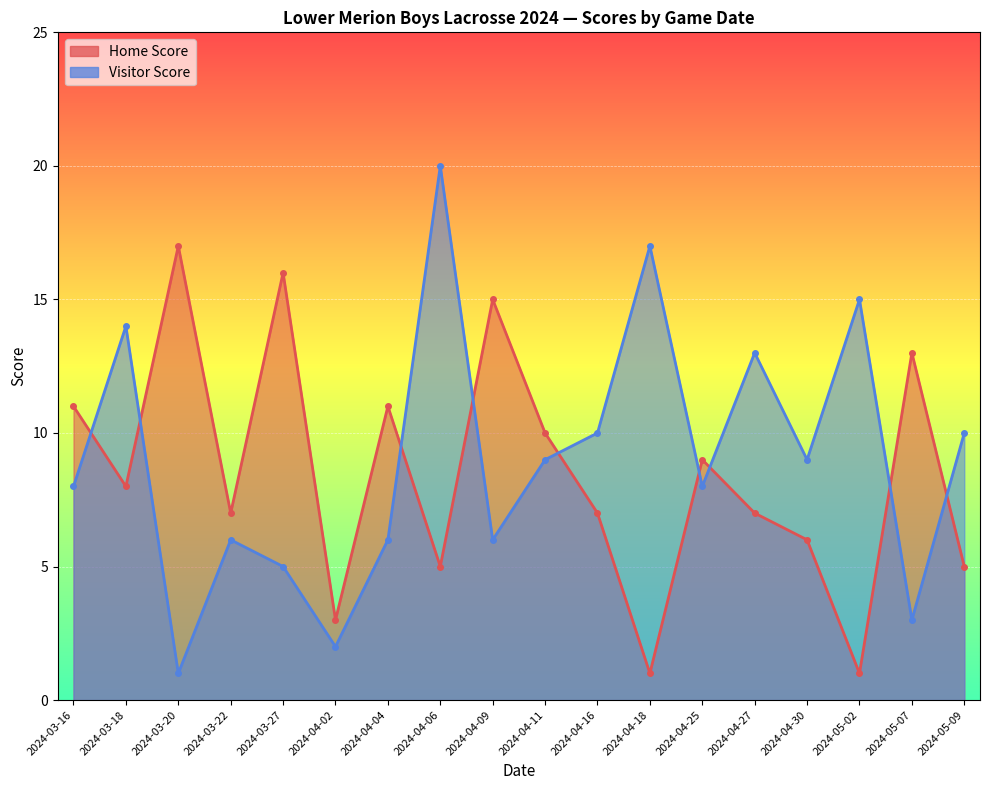

Which series ends up on top after the final intersection of Home Score and Visitor Score?

Visitor Score